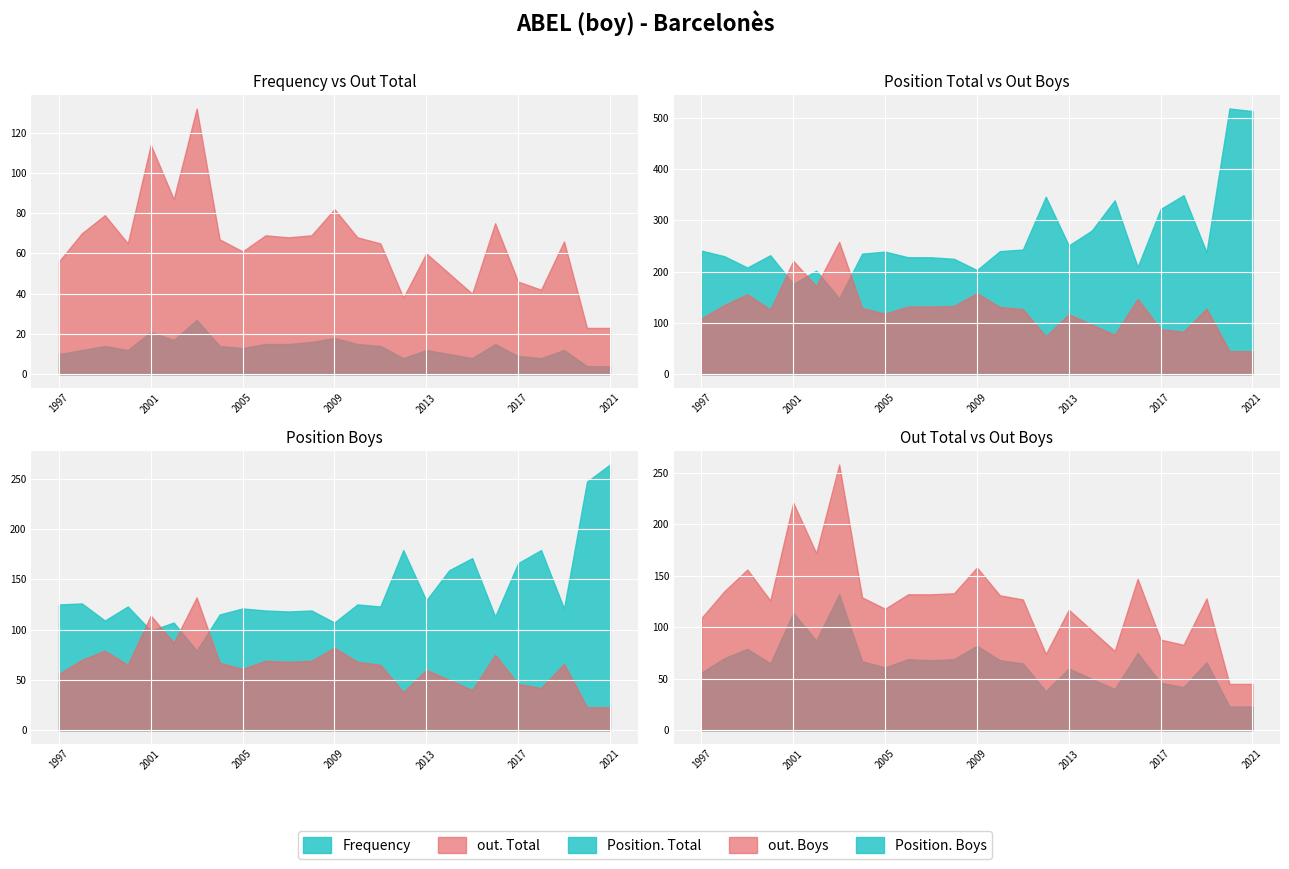

Is it true that out. Total equals 43 at 2002?

False